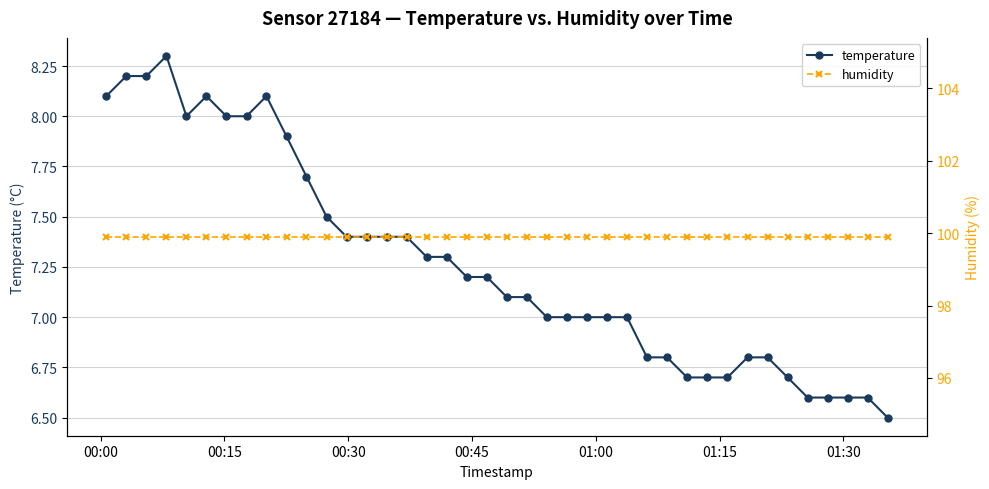

What is the highest value of the temperature series?

8.3